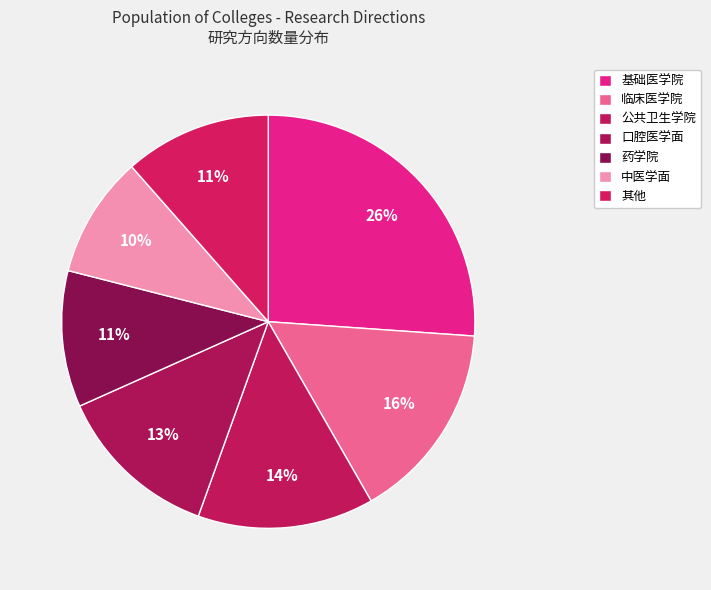

Count the number of slices in the pie.

7